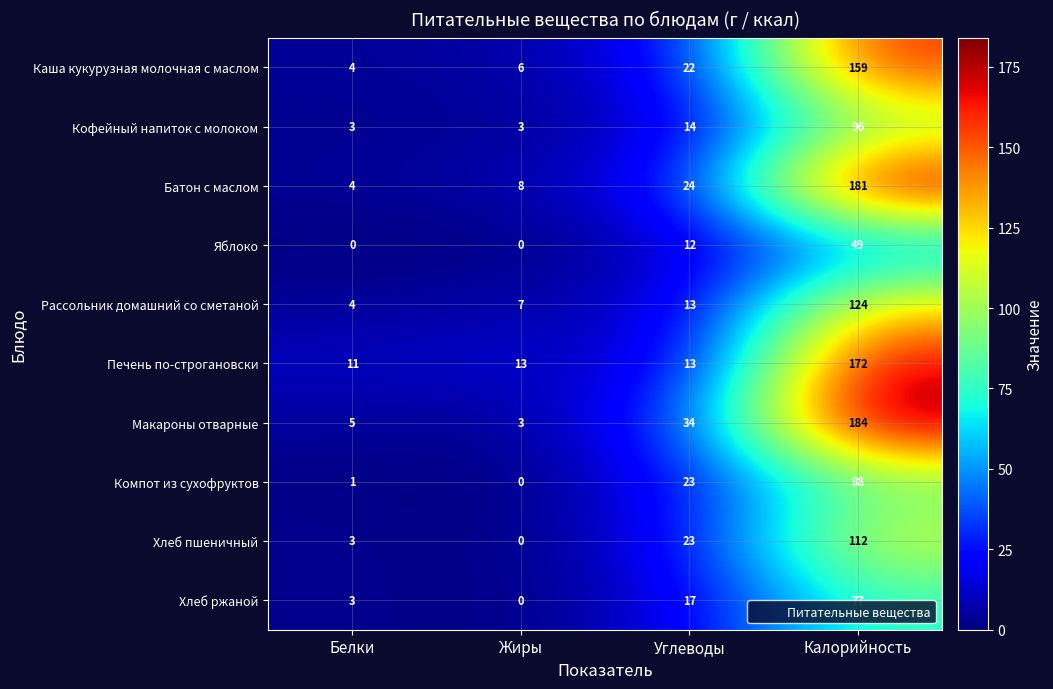

At Калорийность, list the series in order from smallest to largest.

Яблоко, Хлеб ржаной, Компот из сухофруктов, Кофейный напиток с молоком, Хлеб пшеничный, Рассольник домашний со сметаной, Каша кукурузная молочная с маслом, Печень по-строгановски, Батон с маслом, Макароны отварные